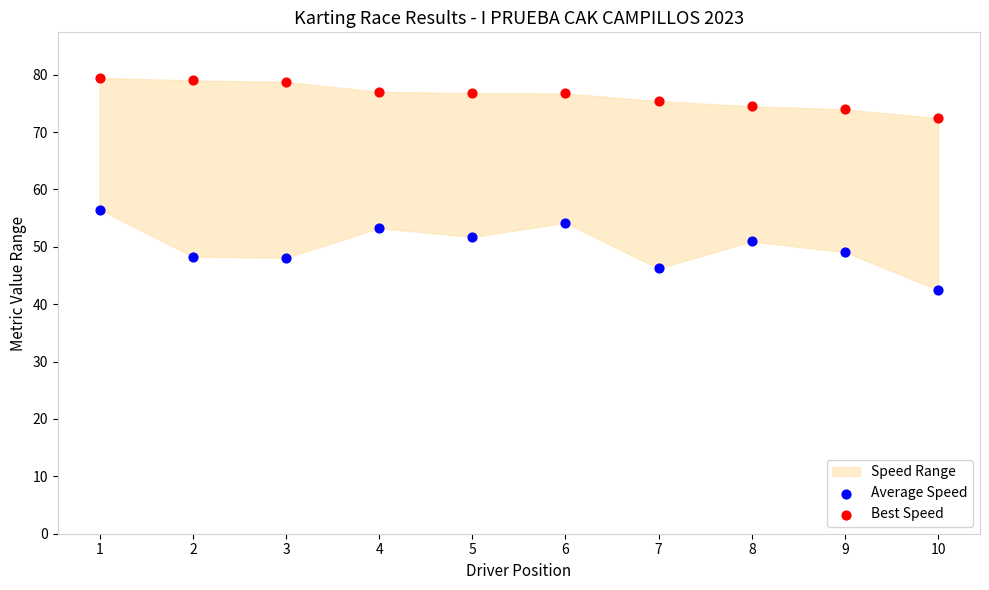

Which series has the largest Y range (max minus min)?

Average Speed